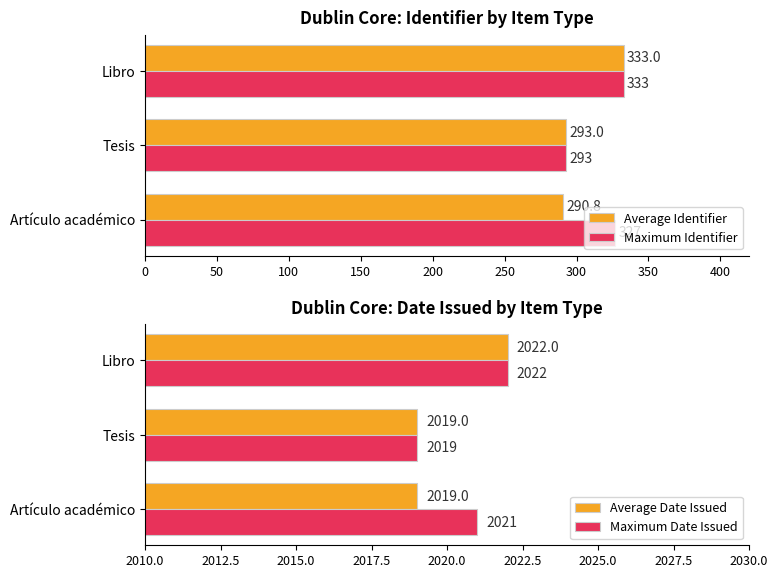

List the labels in order of Average Identifier value, largest first.

Libro, Tesis, Artículo académico